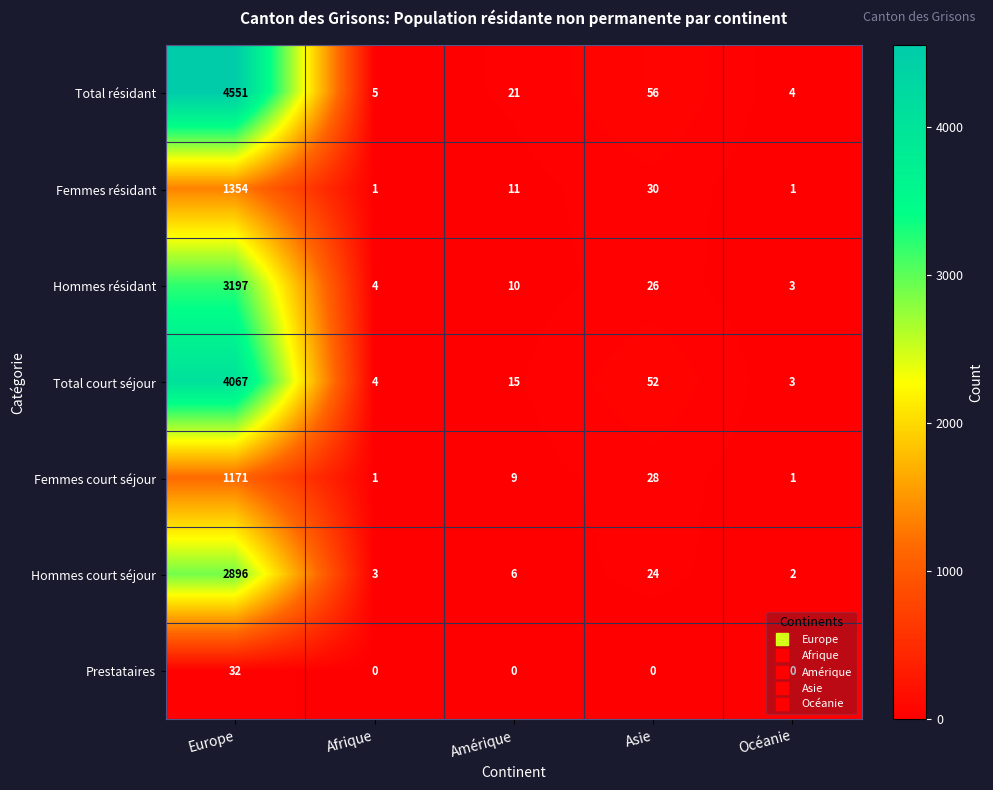

At which label does Total résidant reach its peak?

Europe